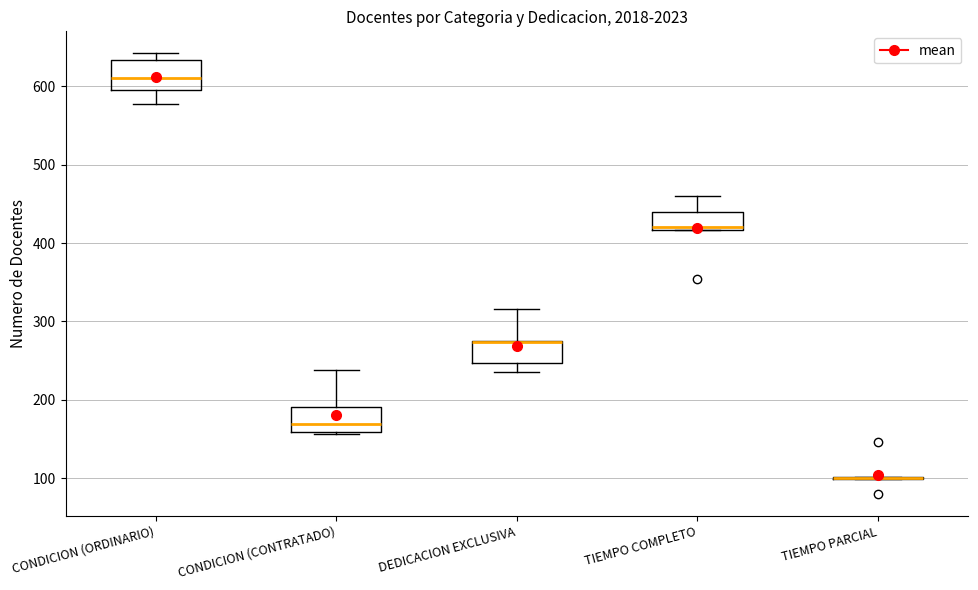

Reading left to right, read every box against the y-axis: the position of its median line, the range the box covers, and the ends of its whiskers. The values are not printed on the chart, so give them approximately, as read against the axis.

CONDICION (ORDINARIO): median 610, box 600 to 630, whiskers 580 to 640
CONDICION (CONTRATADO): median 170, box 160 to 190, whiskers 160 to 240
DEDICACION EXCLUSIVA: median 270 (drawn on the box's upper edge), box 250 to 280, whiskers 240 to 320
TIEMPO COMPLETO: median 420 (just above the box's lower edge), box 420 to 440, whiskers 420 to 460
TIEMPO PARCIAL: box collapsed to a line at 100, whiskers 100 to 100